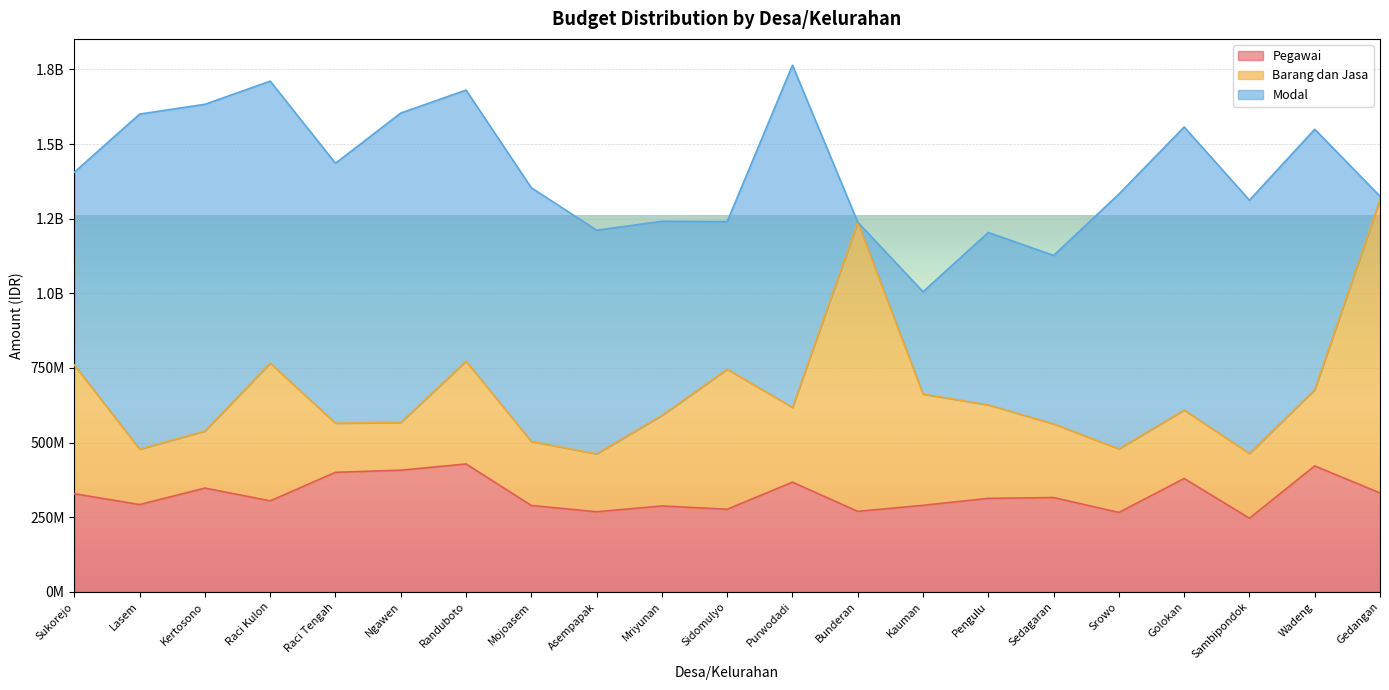

How many times do Barang dan Jasa and Modal cross each other?

3